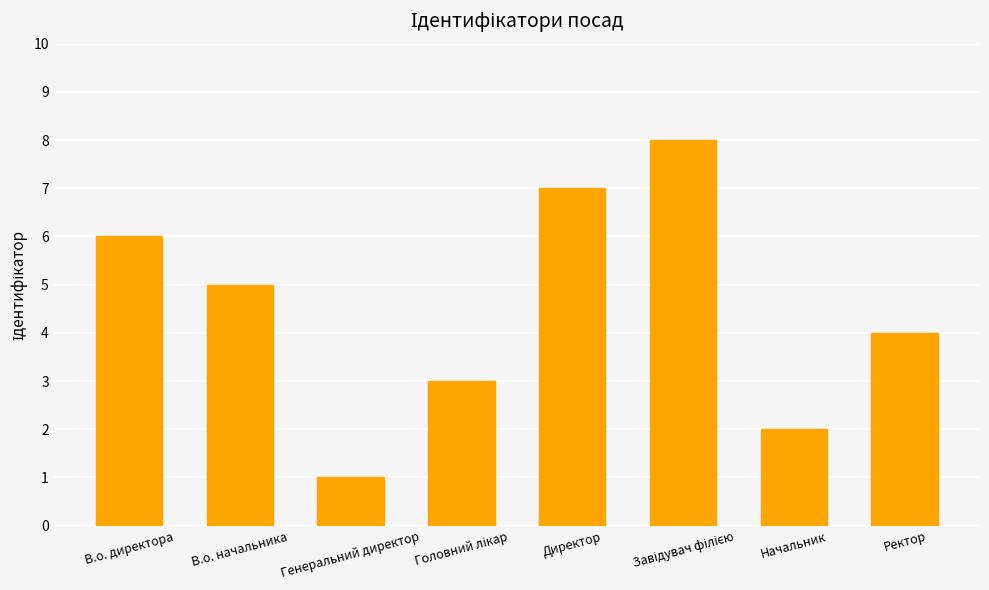

What is the difference between the values at Начальник and В.о. директора?

4